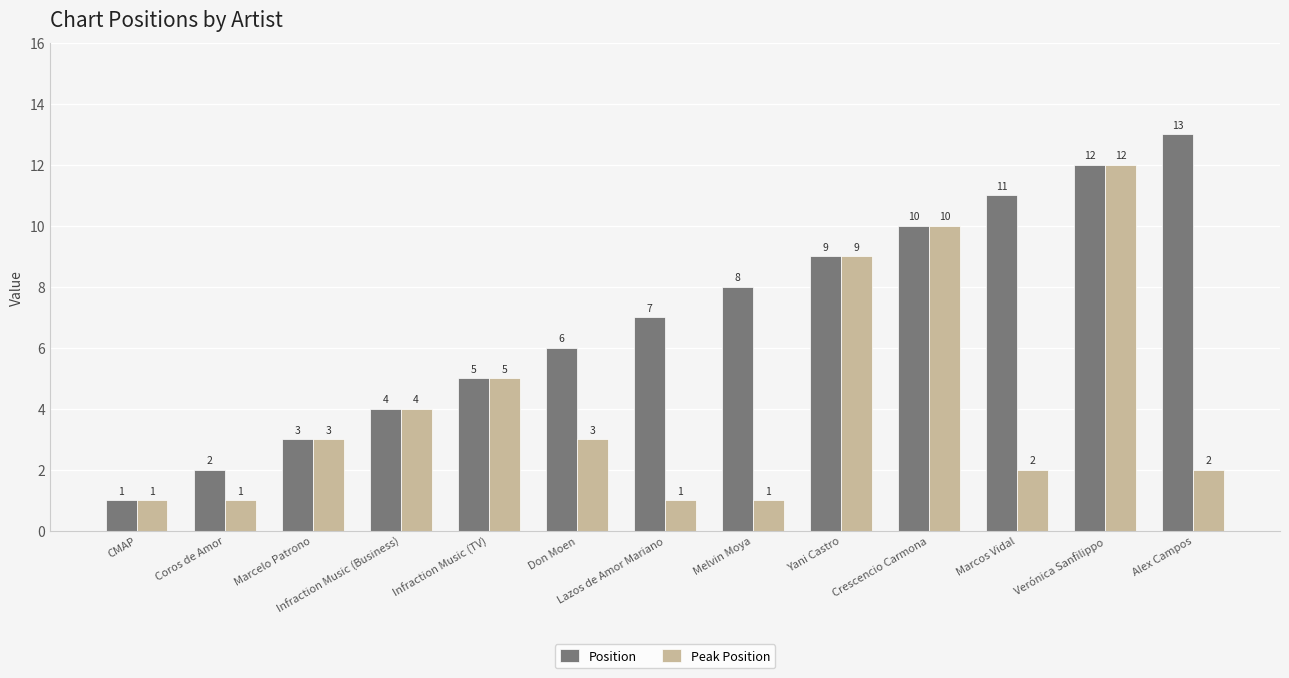

How many values in the Peak Position series are below 3?

6